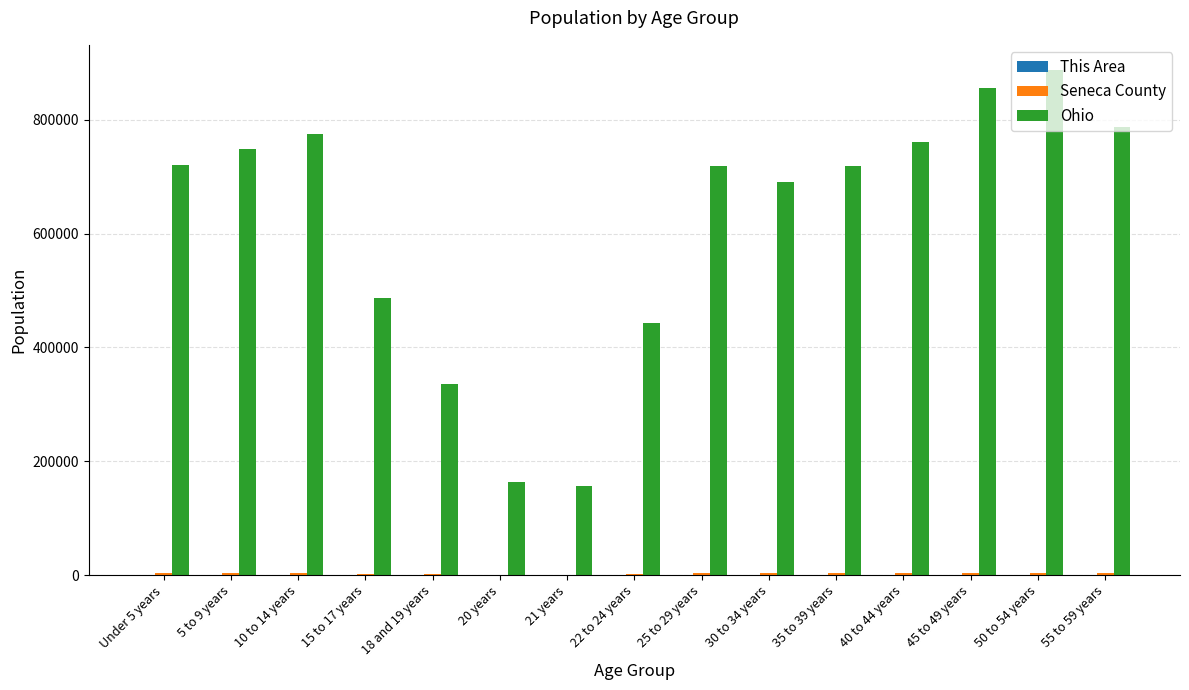

Which category has the highest value across all series?

50 to 54 years